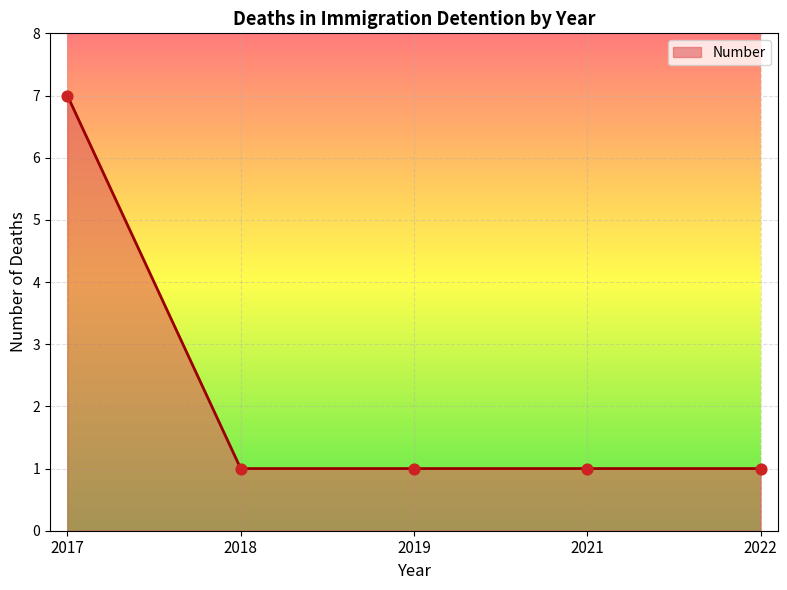

What is the ratio of the value at 2022 to the value at 2021?

1.0